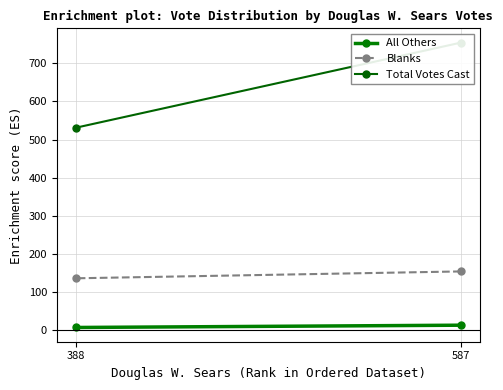

What is the sum of the Blanks values at 587 and 388?

290